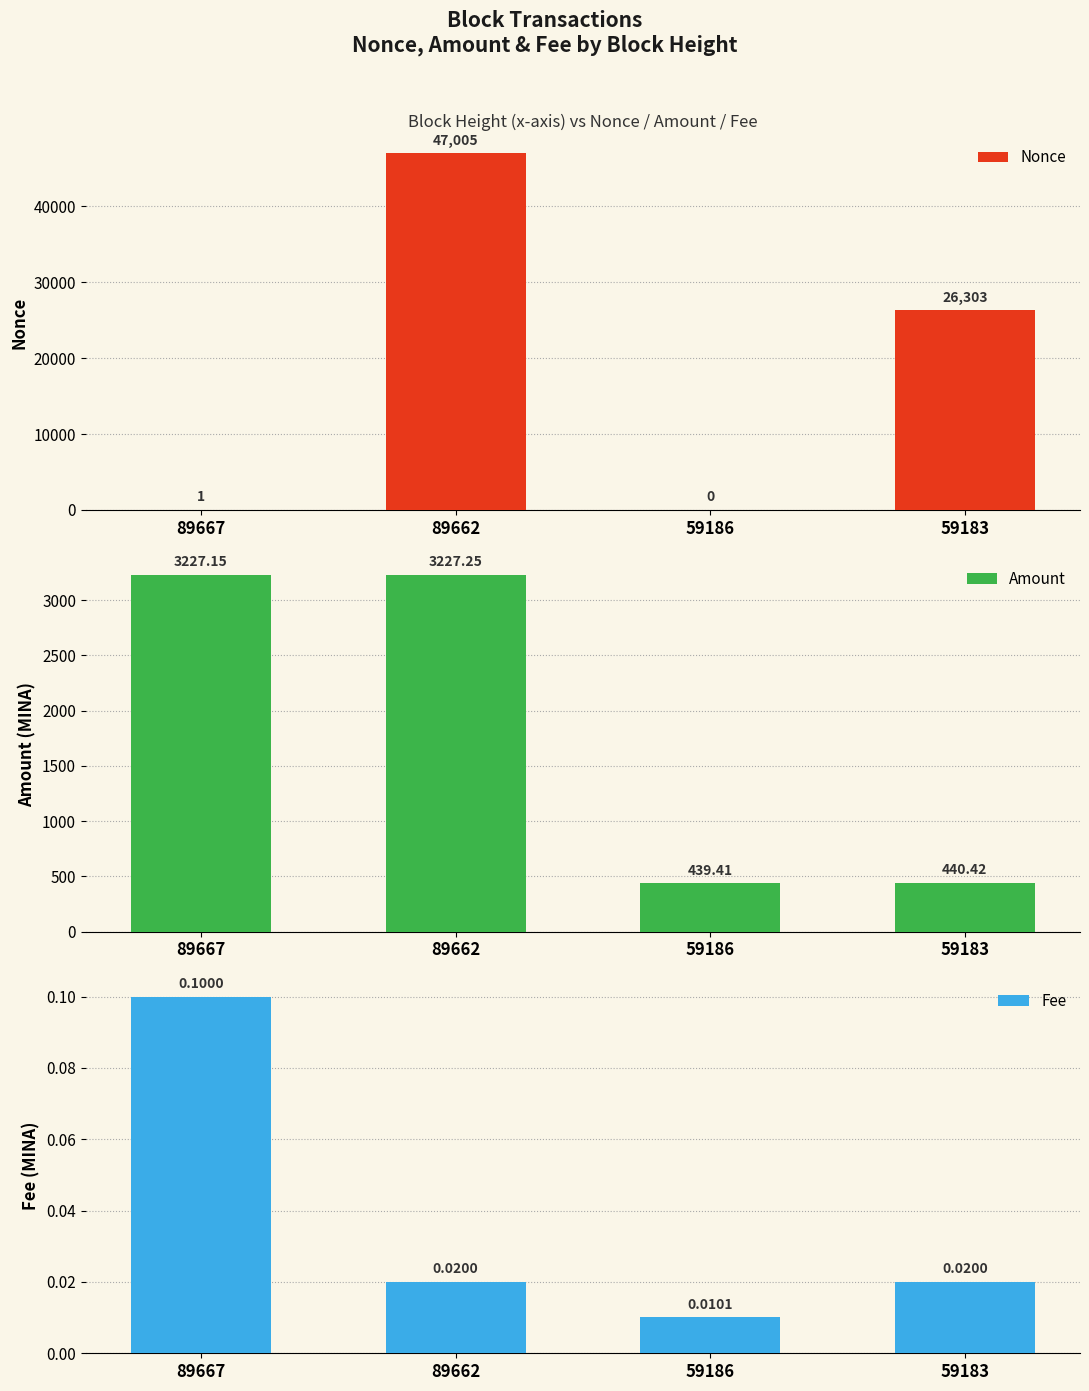

Reading left to right, what are all the values shown in this chart?

Nonce: 89667=1.0	89662=47005.0	59186=0.0	59183=26303.0
Amount: 89667=3227.1	89662=3227.2	59186=439.4	59183=440.4
Fee: 89667=0.1	89662=0.0	59186=0.0	59183=0.0